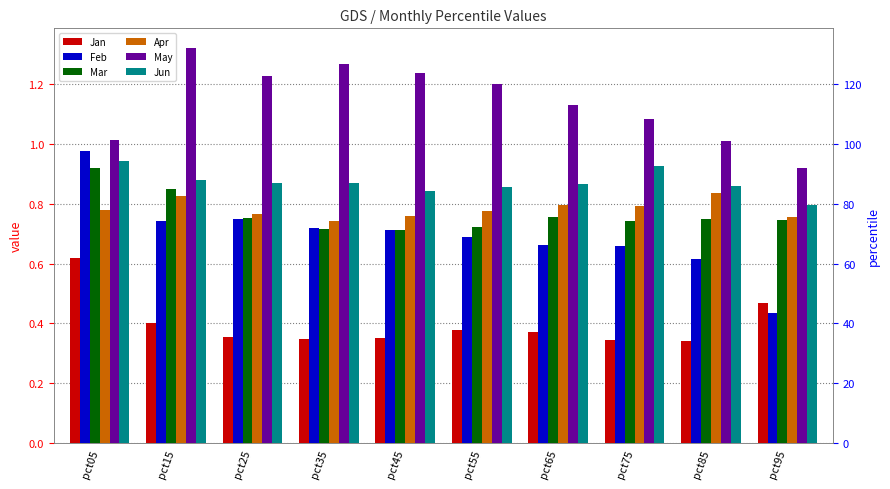

Which series has the largest range (max minus min)?

Feb